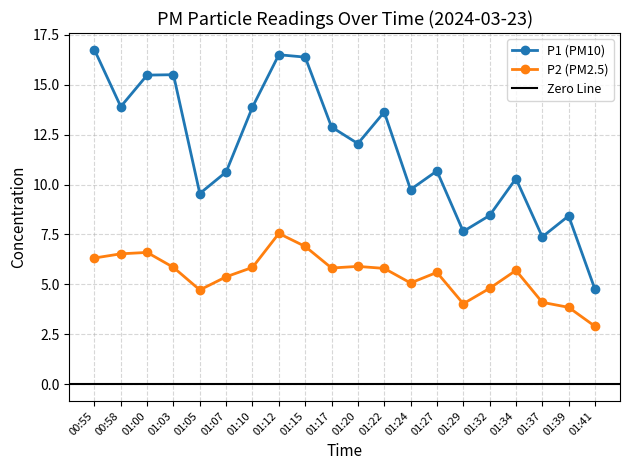

True or false: P1 has a value of 7.4 at 01:37.

True